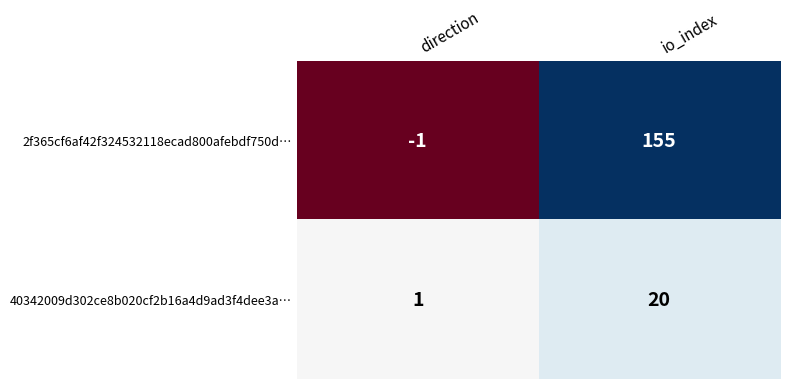

What is the difference between the maximum and minimum values in the 2f365cf6af42f324532118ecad800afebdf750d… series?

156